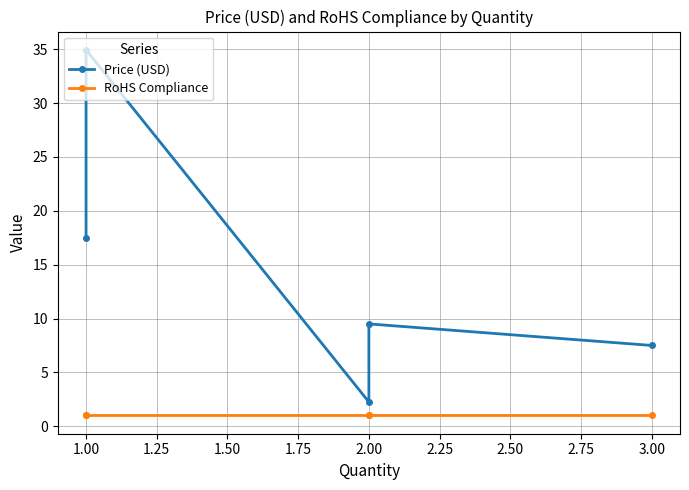

Reading right to left, what are all the values shown in this chart?

Price (USD): 7.5	9.5	2.2	35.0	17.5
RoHS Compliance: 1.0	1.0	1.0	1.0	1.0